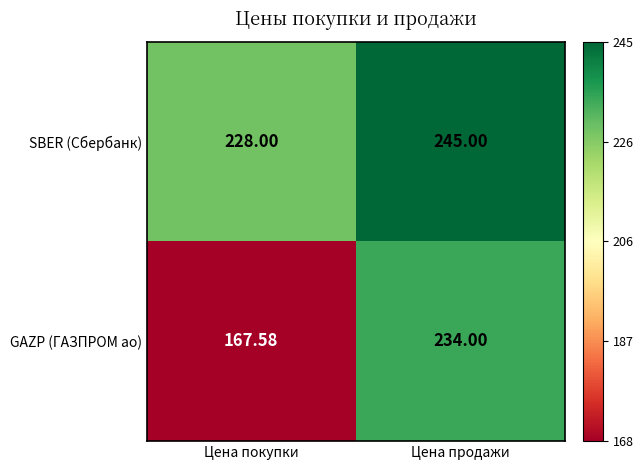

At which category is the sum across all series the highest?

Цена продажи